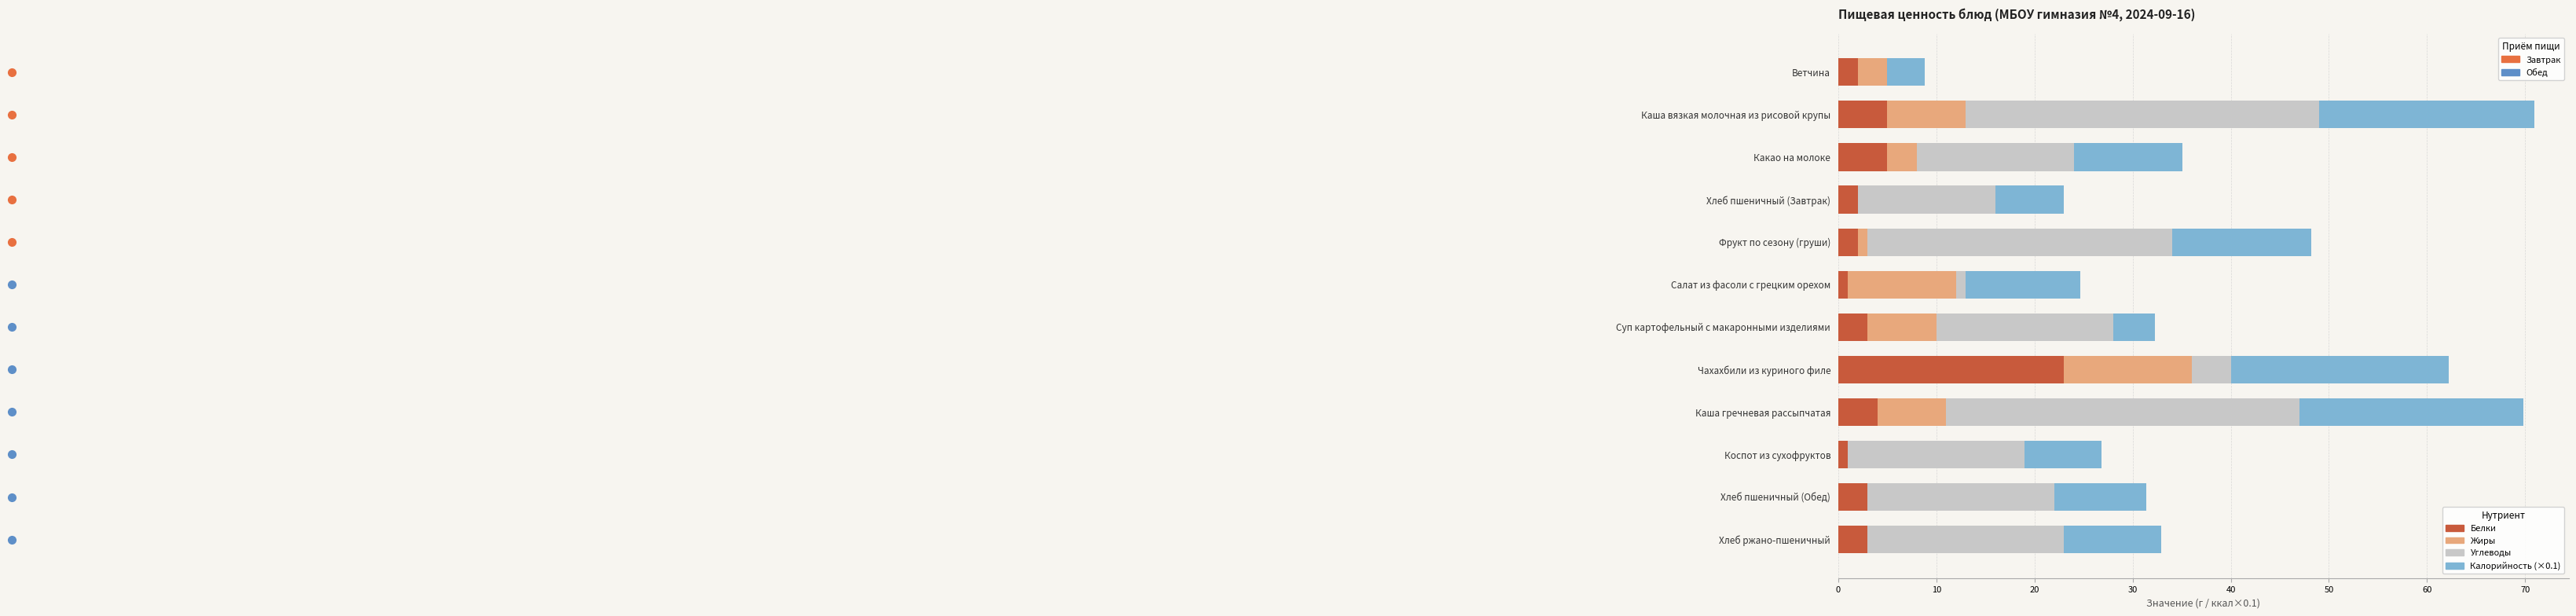

What is the total value across all series at Хлеб пшеничный (Обед)?

31.4